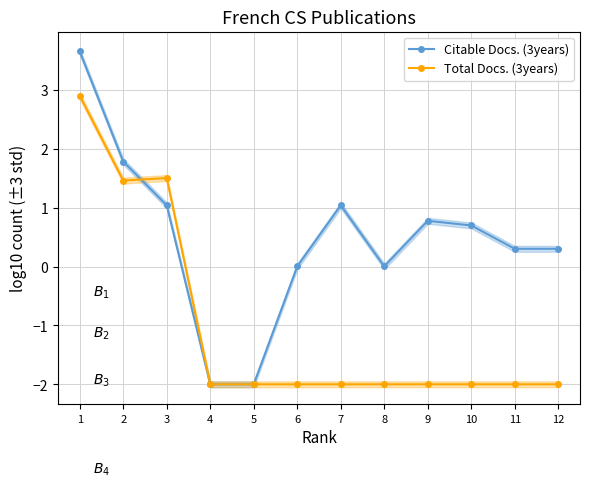

Reading right to left, what are all the values shown in this chart?

Citable Docs. (3years): 12=0.3	11=0.3	10=0.7	9=0.8	8=0.0	7=1.0	6=0.0	5=-2.0	4=-2.0	3=1.0	2=1.8	1=3.7
Total Docs. (3years): 12=-2.0	11=-2.0	10=-2.0	9=-2.0	8=-2.0	7=-2.0	6=-2.0	5=-2.0	4=-2.0	3=1.5	2=1.5	1=2.9